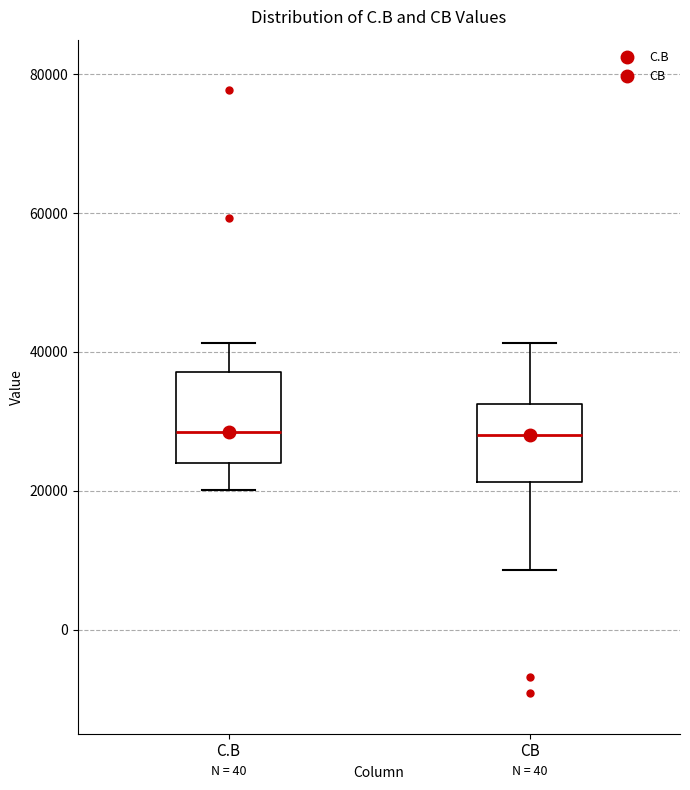

Where is the upper edge of the box for C.B on the y-axis? The values are not printed on the chart, so give them approximately, as read against the axis.

38000